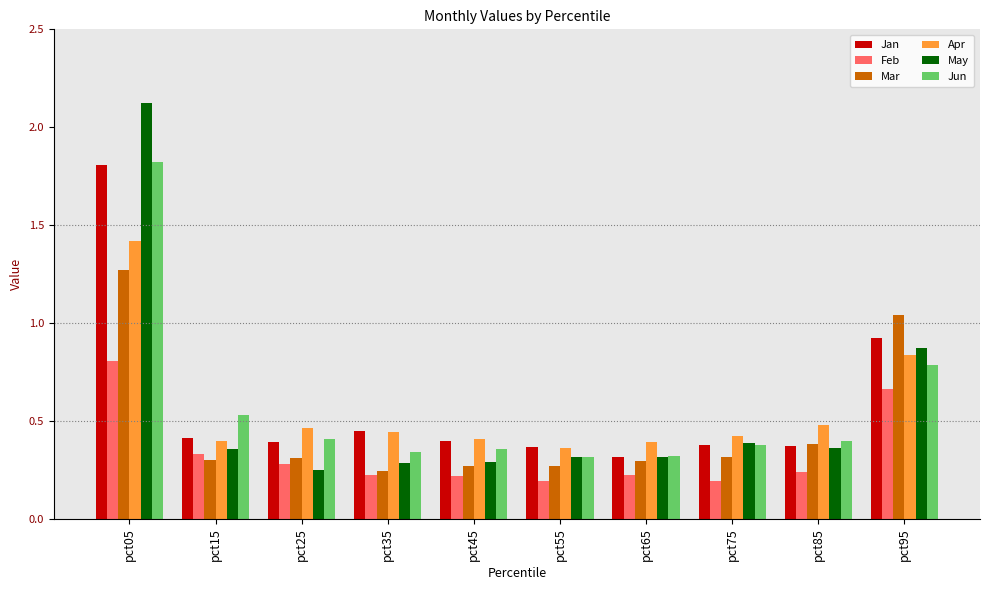

How many groups of bars are there?

10